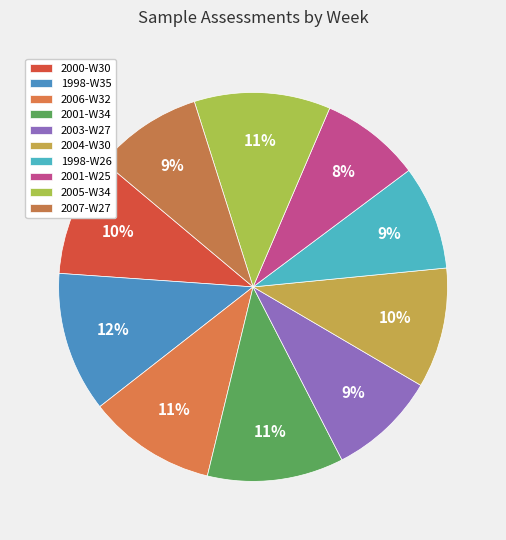

Which has a higher value, 2006-W32 or 2001-W34?

2001-W34